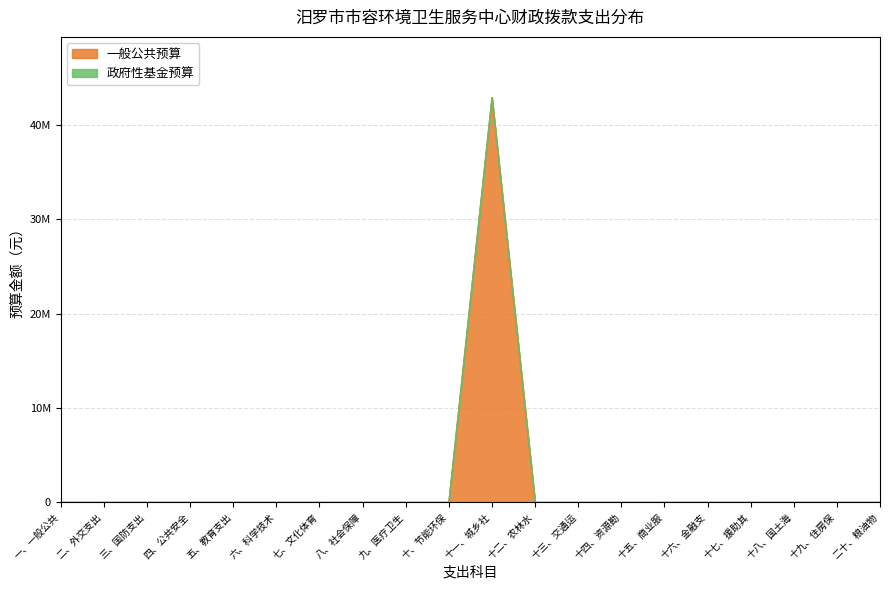

What is the difference between the maximum and minimum values?

42923612.3